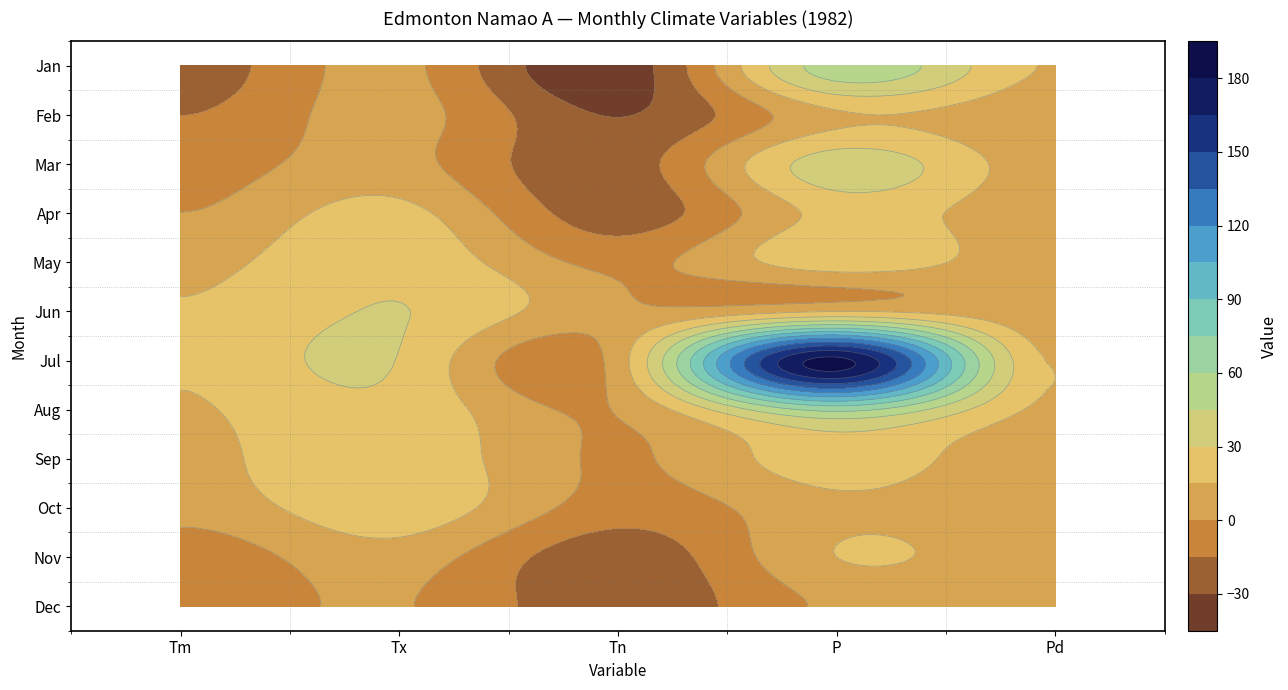

How many negative values does the 3 series have?

2